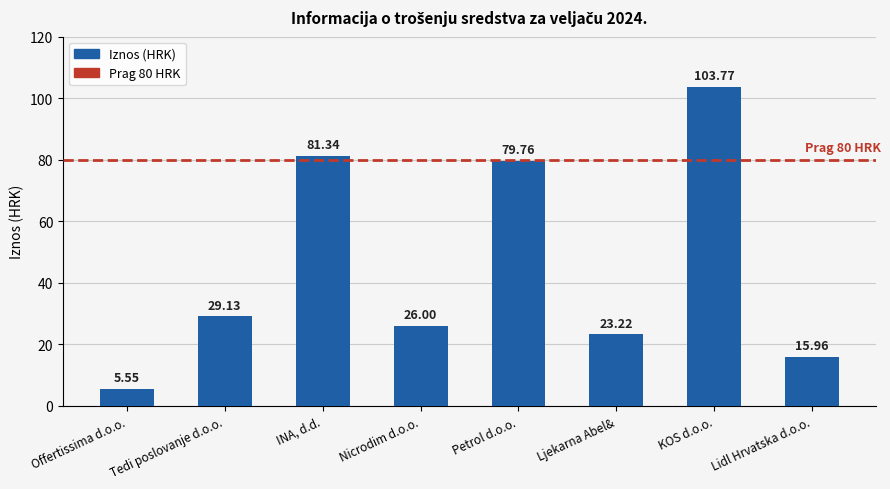

What is the value of the 8th bar from the left?

16.0